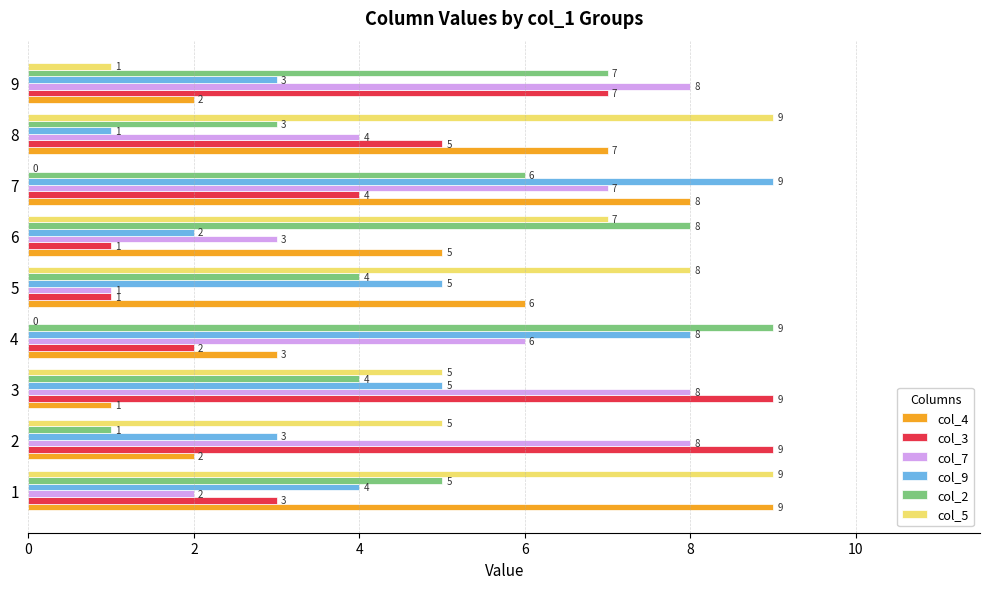

How many distinct data groups are displayed?

6